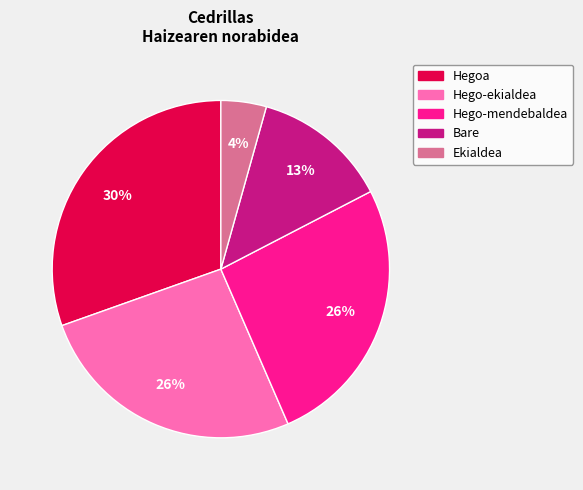

Does any single category account for the majority?

No